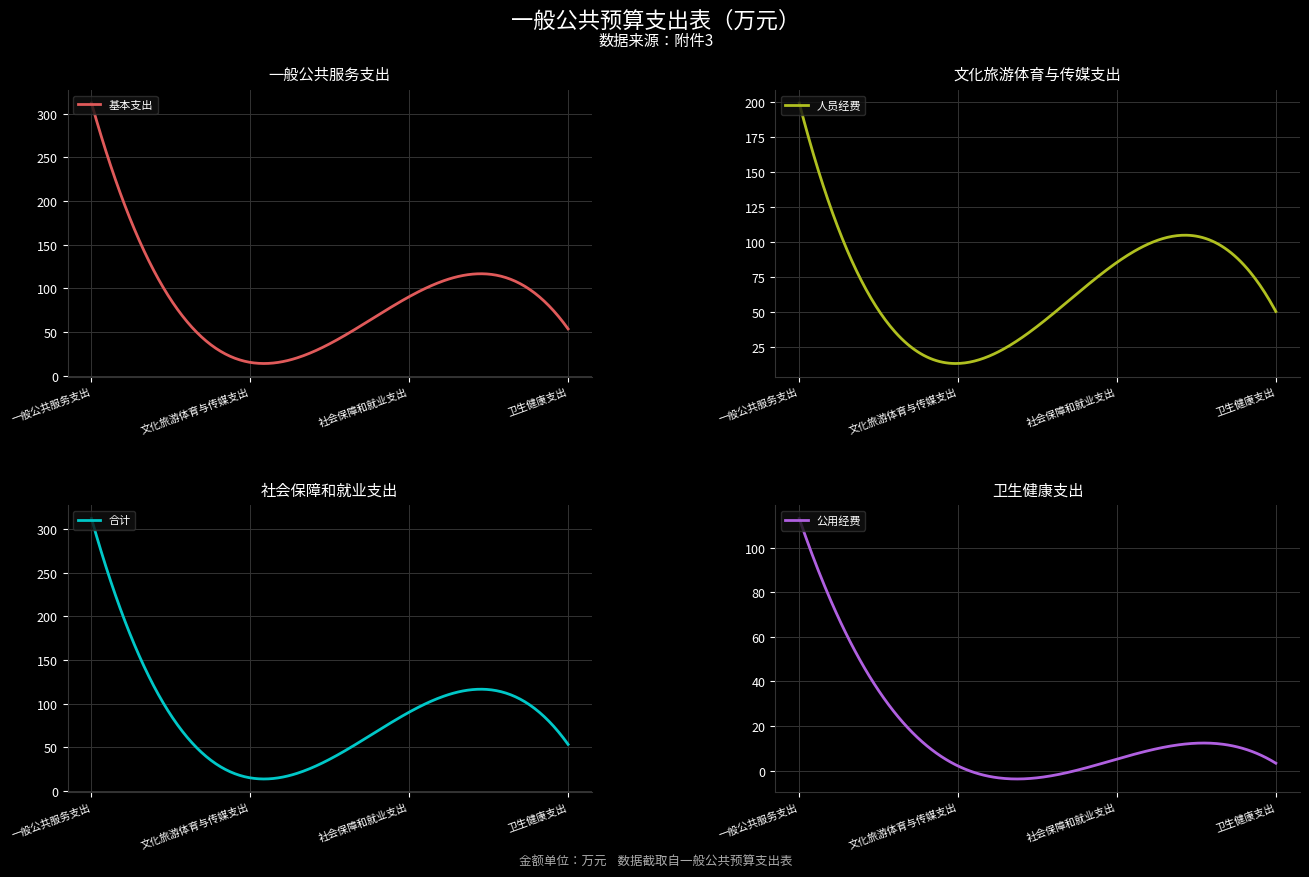

True or false: 公用经费 has more than 1 points higher than both neighbors.

False